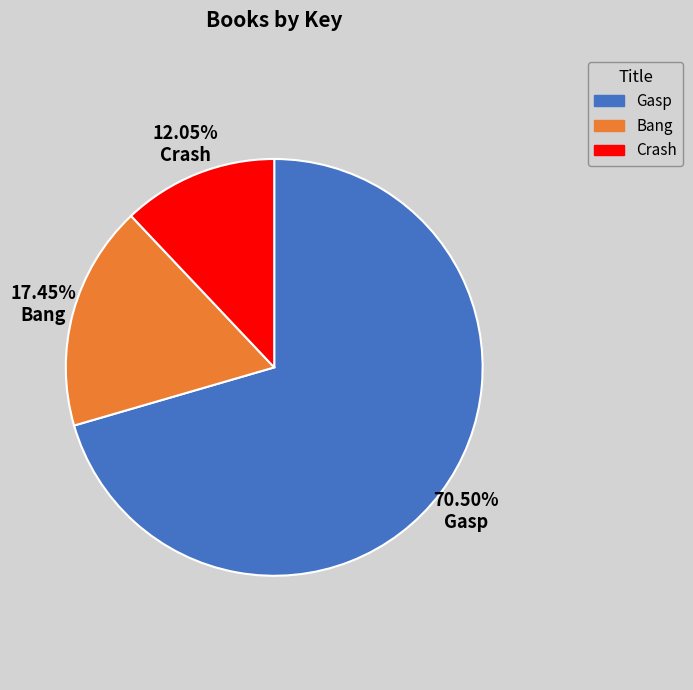

What percentage is the Crash slice, to the nearest percent?

12%